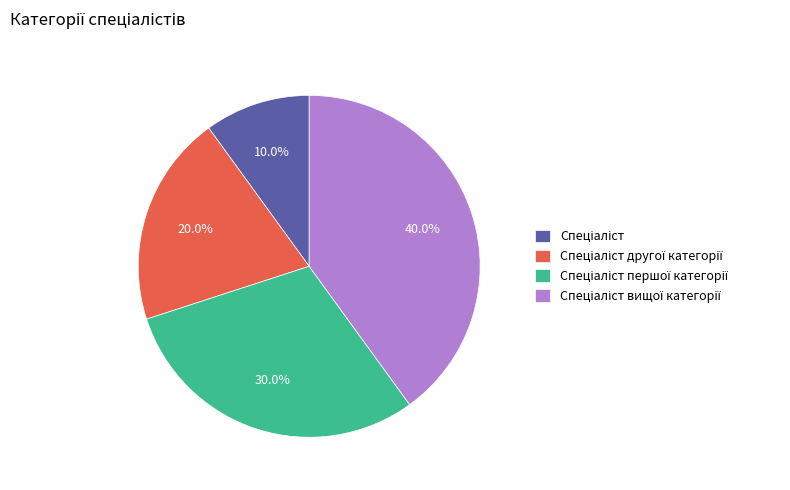

To the nearest percent, what is the difference between the largest and smallest slice percentages?

30%